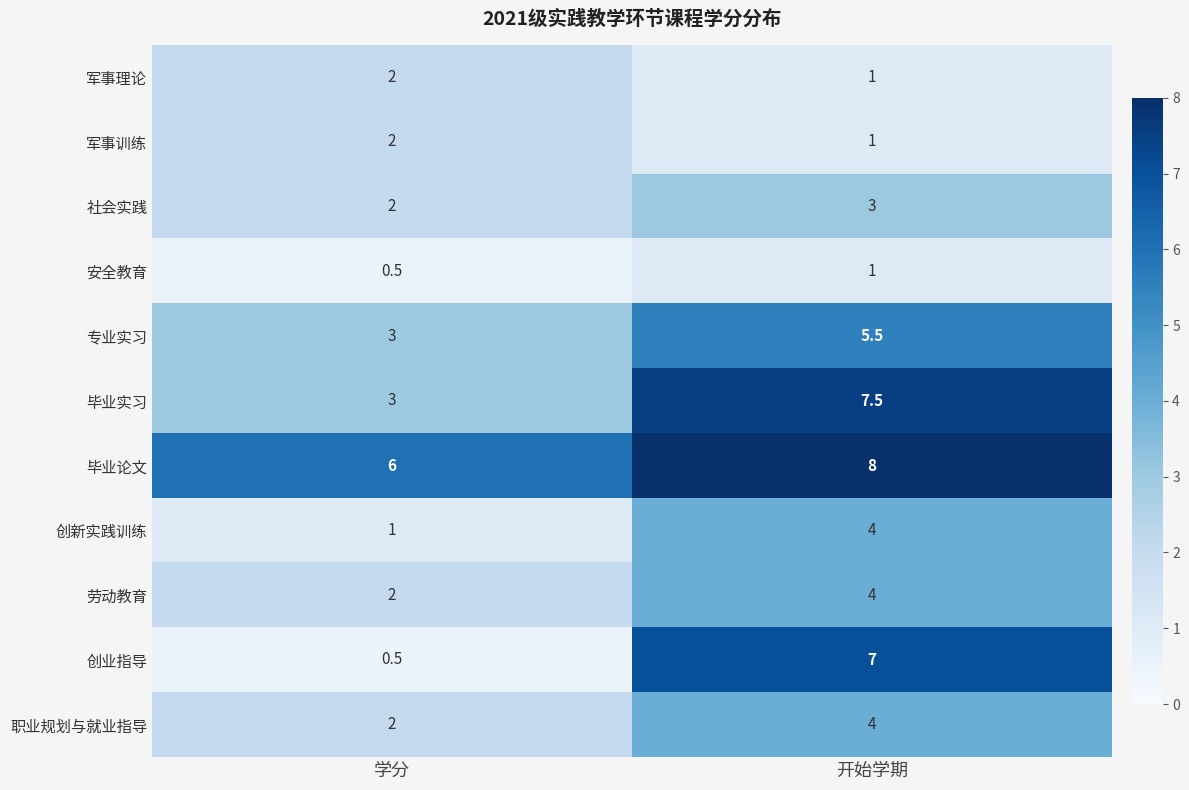

What value does the 创业指导 series have at 开始学期?

7.0